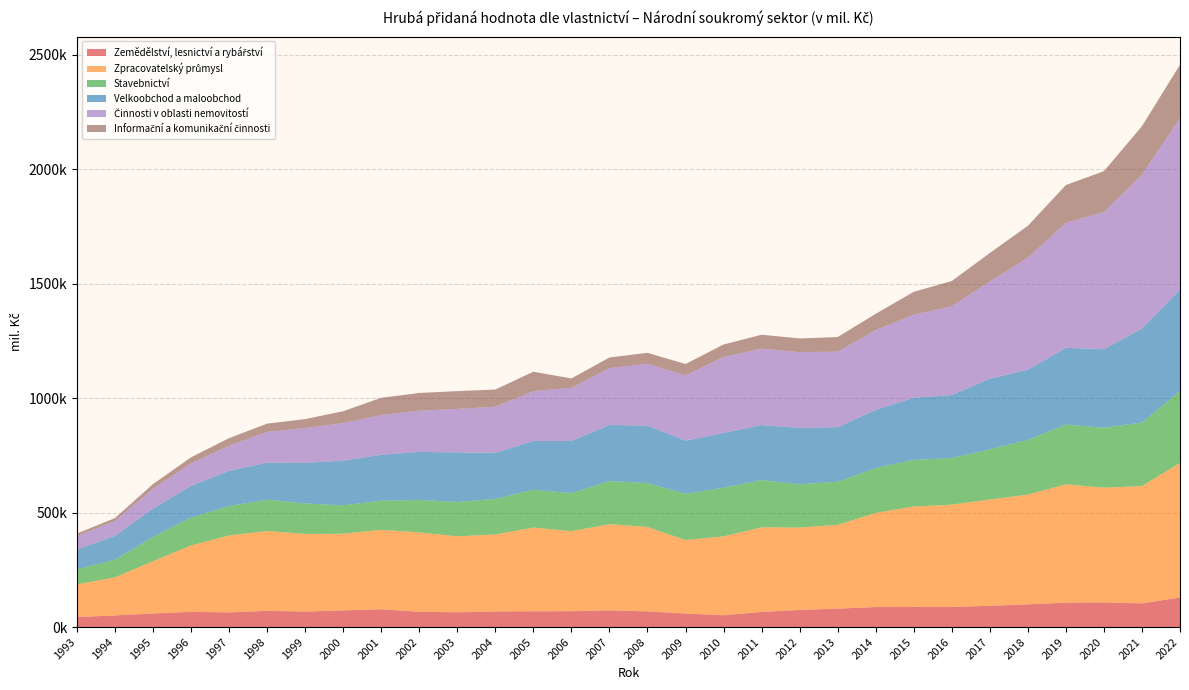

Reading right to left, list all the values displayed in this chart.

Zemědělství, lesnictví a rybářství: 129363	103452	107246	106532	99197	93043	87689	87835	87381	80634	74798	66067	51731	59218	68496	72710	69390	69168	68171	64525	66805	77730	72745	67803	70758	63993	66526	59374	50835	43838
Zpracovatelský průmysl: 587705	512407	501388	517146	479324	464187	447117	438803	411255	365609	359993	369660	344178	321066	368814	376583	349226	365488	336444	331928	346813	346964	334970	339074	348747	336201	290061	228355	166131	142711
Stavebnictví: 314356	277606	262076	261227	239145	219328	203778	203792	196069	188537	188761	206347	212946	202105	191721	188023	167052	164896	155342	149799	141866	127298	124484	132772	136959	128147	121573	105248	77178	65858
Velkoobchod a maloobchod: 442735	410362	343140	334811	306606	308094	275037	271507	253941	238352	246333	240456	239216	231821	250995	245570	227367	213470	201016	216760	209608	200553	194719	177913	161884	153880	138521	124763	104097	86589
Činnosti v oblasti nemovitostí: 749168	672179	599093	546101	489155	425099	387820	362414	348843	329974	330940	333853	331615	285056	269873	248220	231849	217636	201523	190018	180297	173666	164081	152093	134133	110163	97960	85987	65198	57933
Informační a komunikační činnosti: 232984	211889	178545	164942	139301	124042	110147	100063	70803	63671	59944	60532	54561	49769	48092	46403	41165	84655	75029	77617	77189	75281	51770	38761	36175	32772	26763	20710	12613	11489